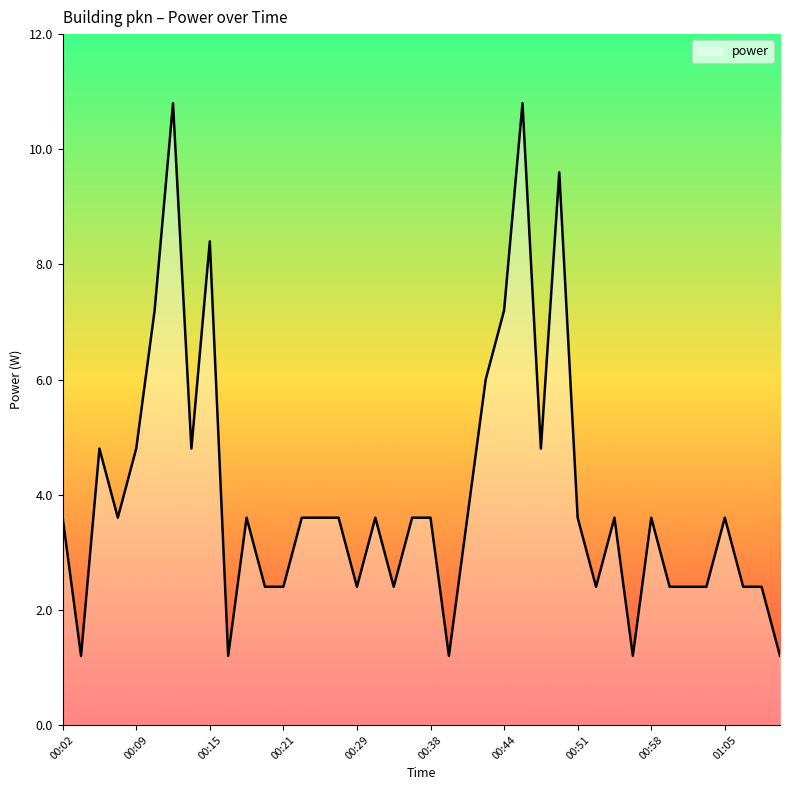

What is the difference between the maximum and minimum values?

9.6